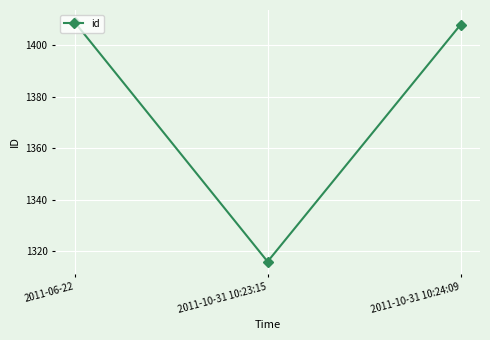

True or false: the data shows 522 at 2011-10-31 10:24:09.

False